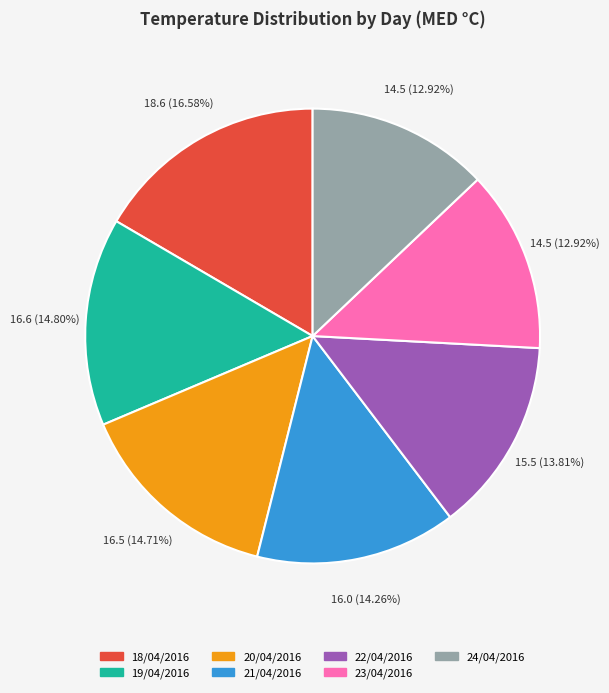

To the nearest percent, what percentage of the pie is 24/04/2016?

13%